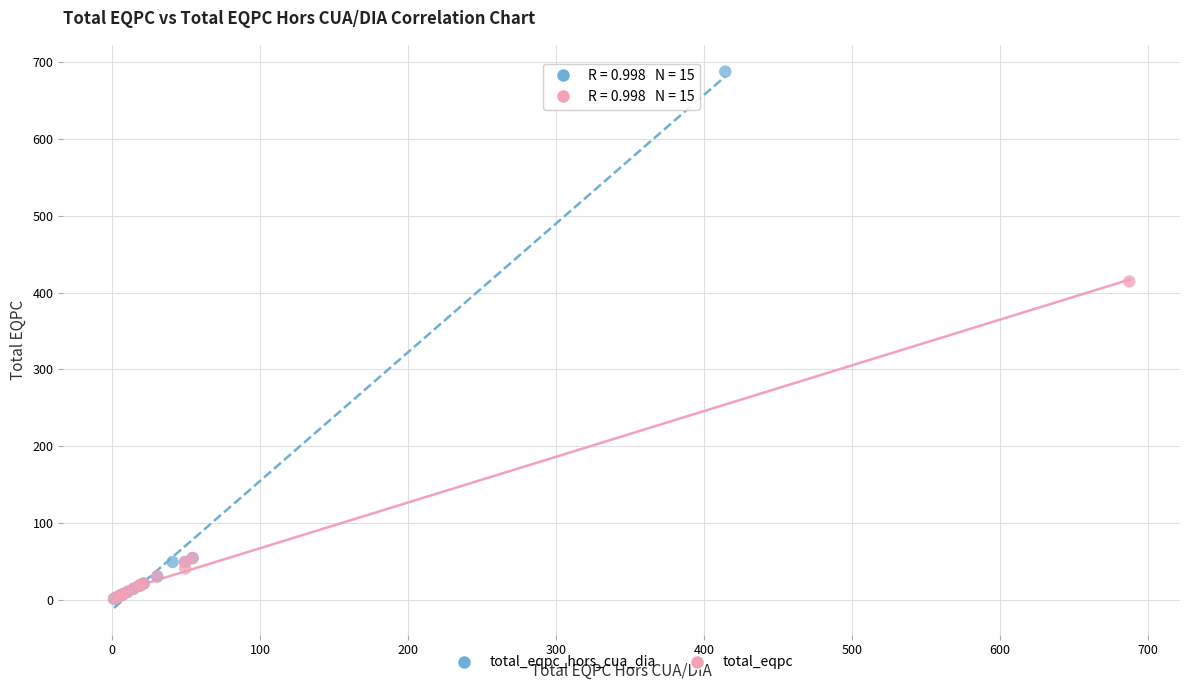

Which series has the largest Y range (max minus min)?

total_eqpc_hors_cua_dia